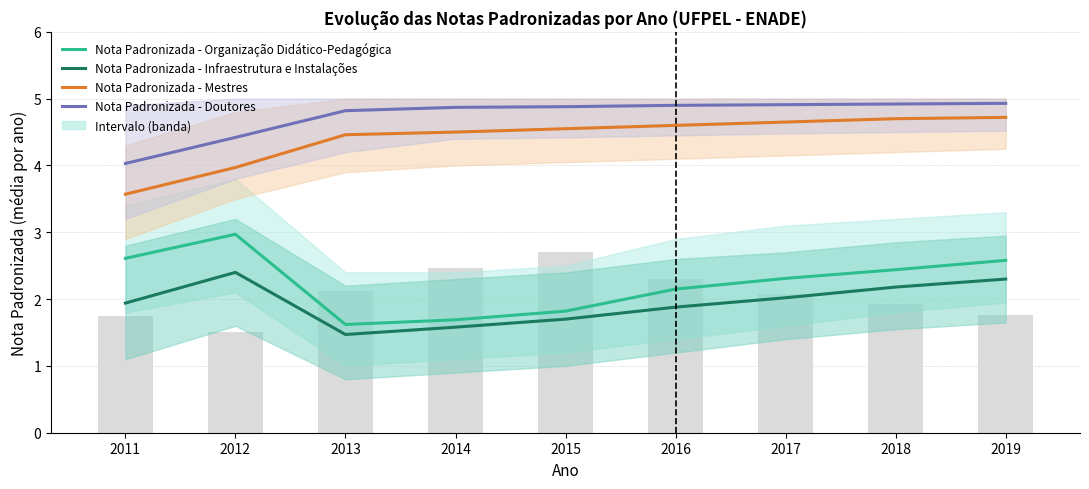

What is the minimum value for Nota Padronizada - Infraestrutura e Instalações?

1.5